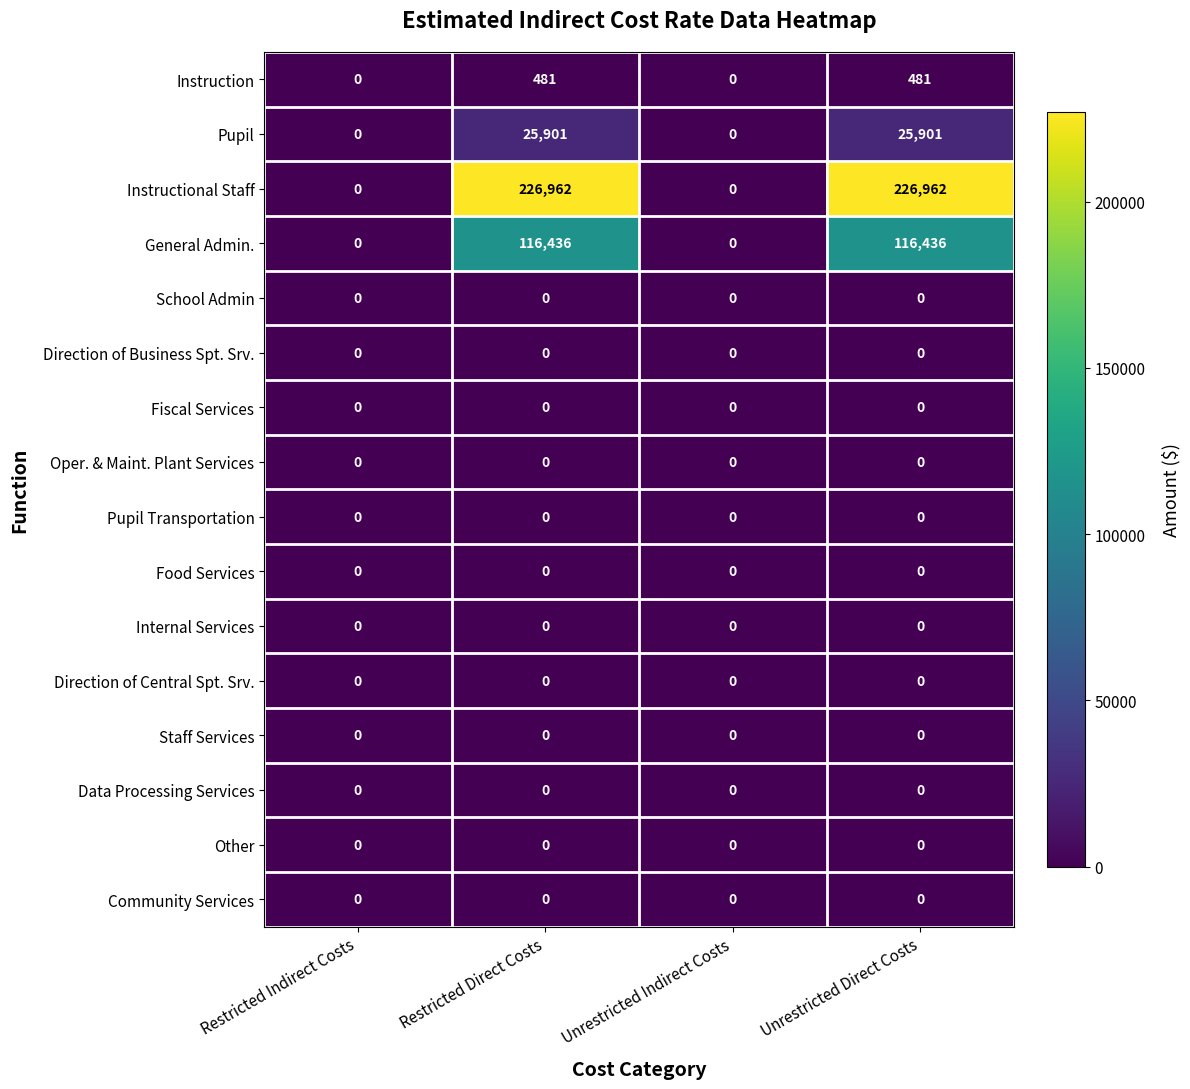

Which series has the largest total across all categories?

Instructional Staff